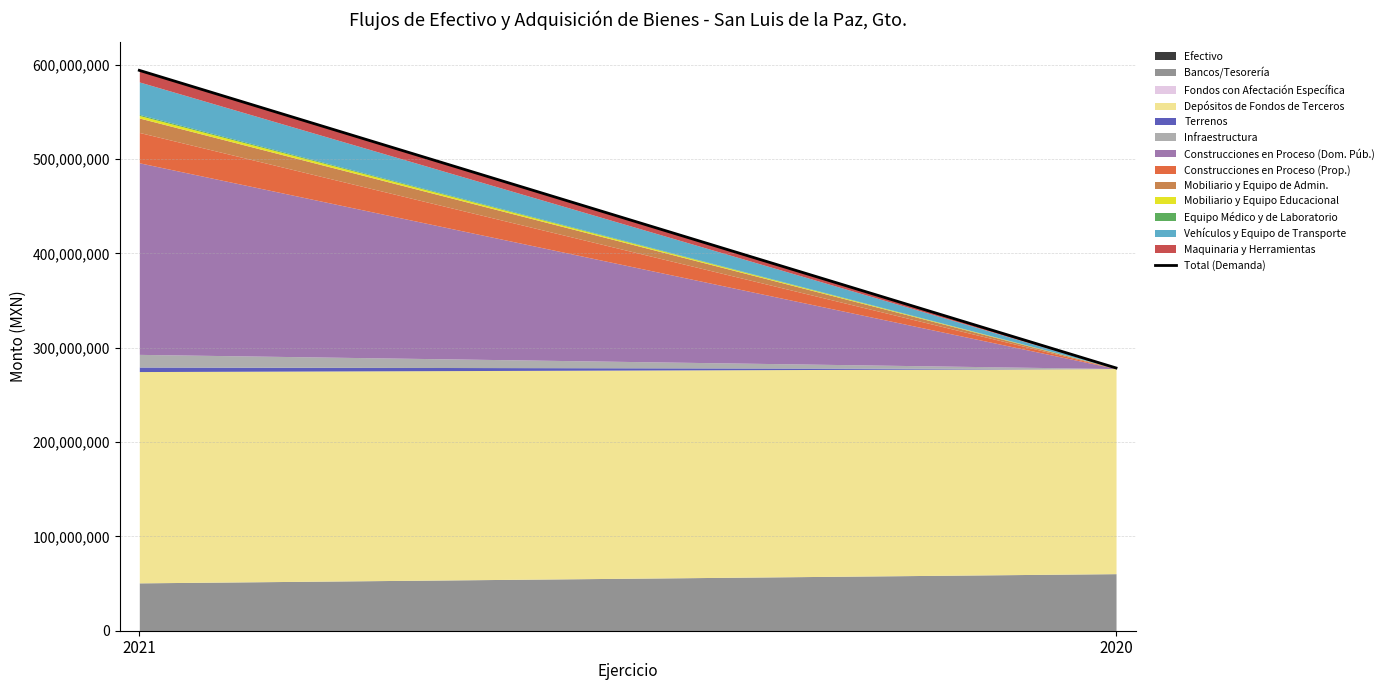

Reading left to right, list all the values displayed in this chart.

2021=594006565.6	2020=278543760.3